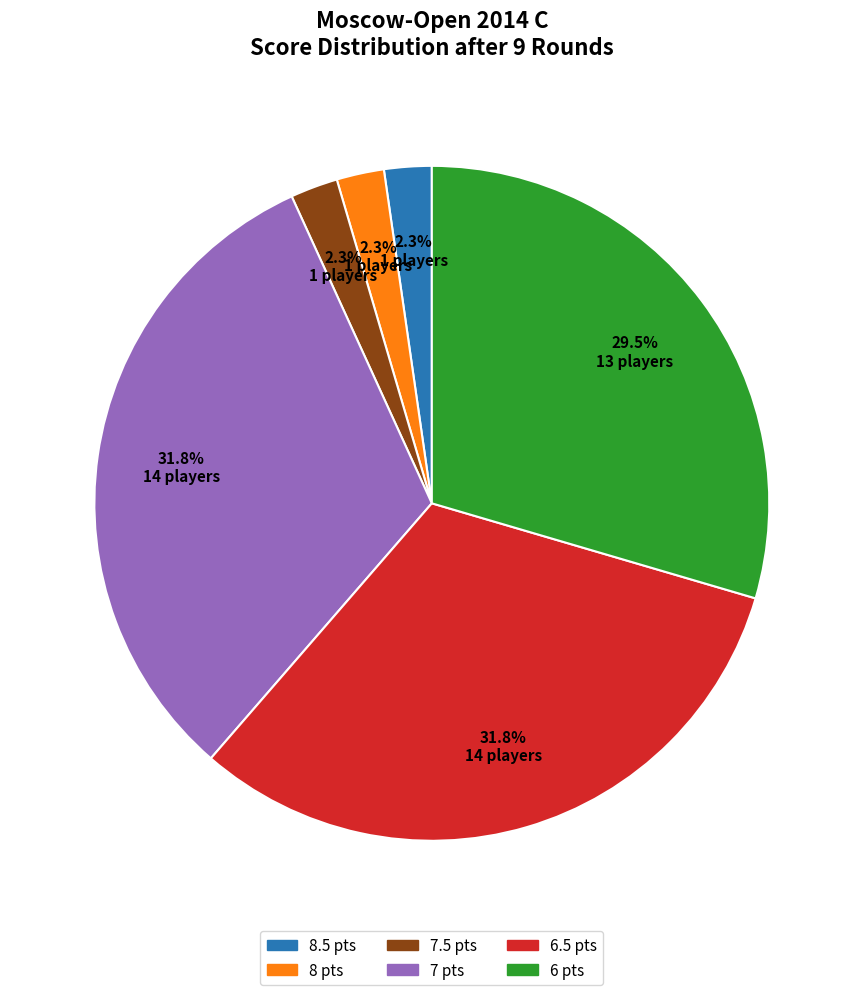

To the nearest percent, what is the average slice percentage?

17%